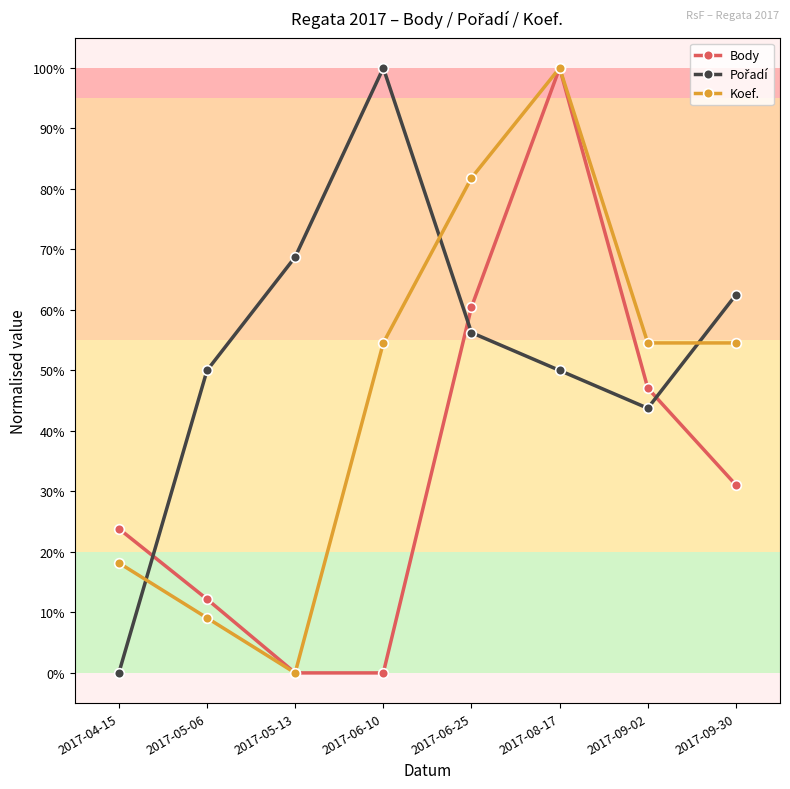

Which label corresponds to the smallest value in the chart?

2017-05-13